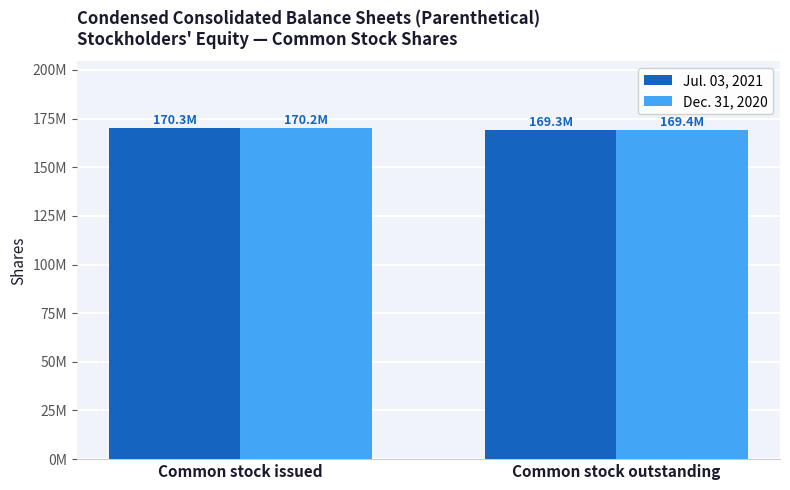

The Dec. 31, 2020 series shows 261645800 at Common stock outstanding. True or false?

False